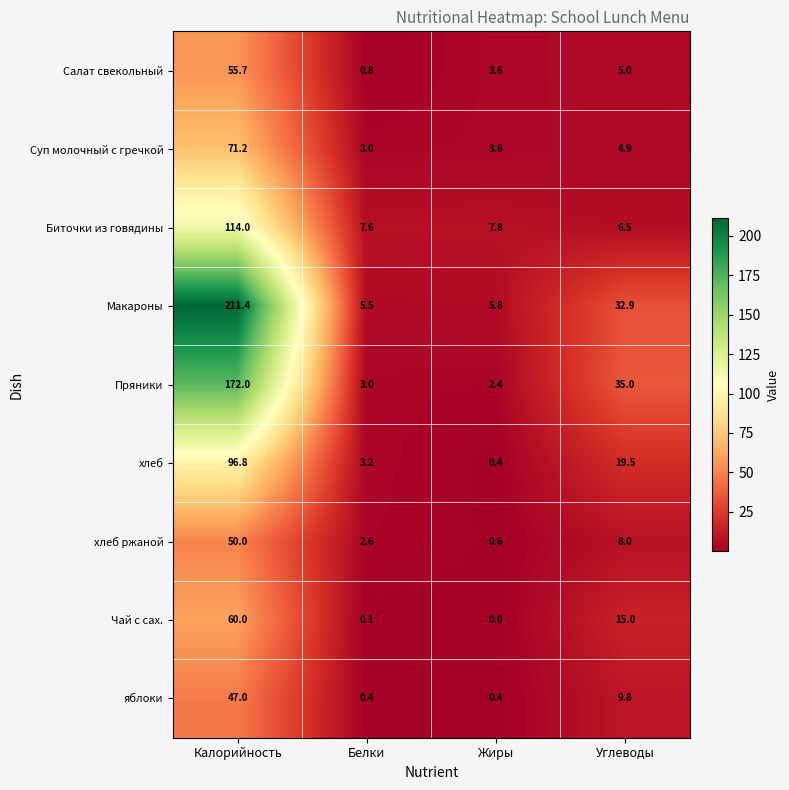

What is the sum of all Чай с сах. values?

75.1